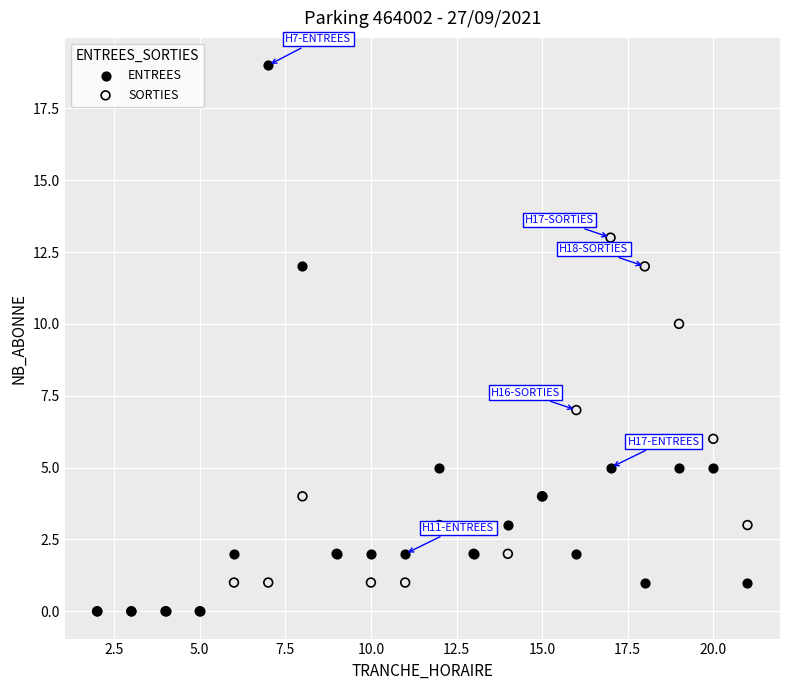

In the ENTREES series, what Y value is closest to 9?

12